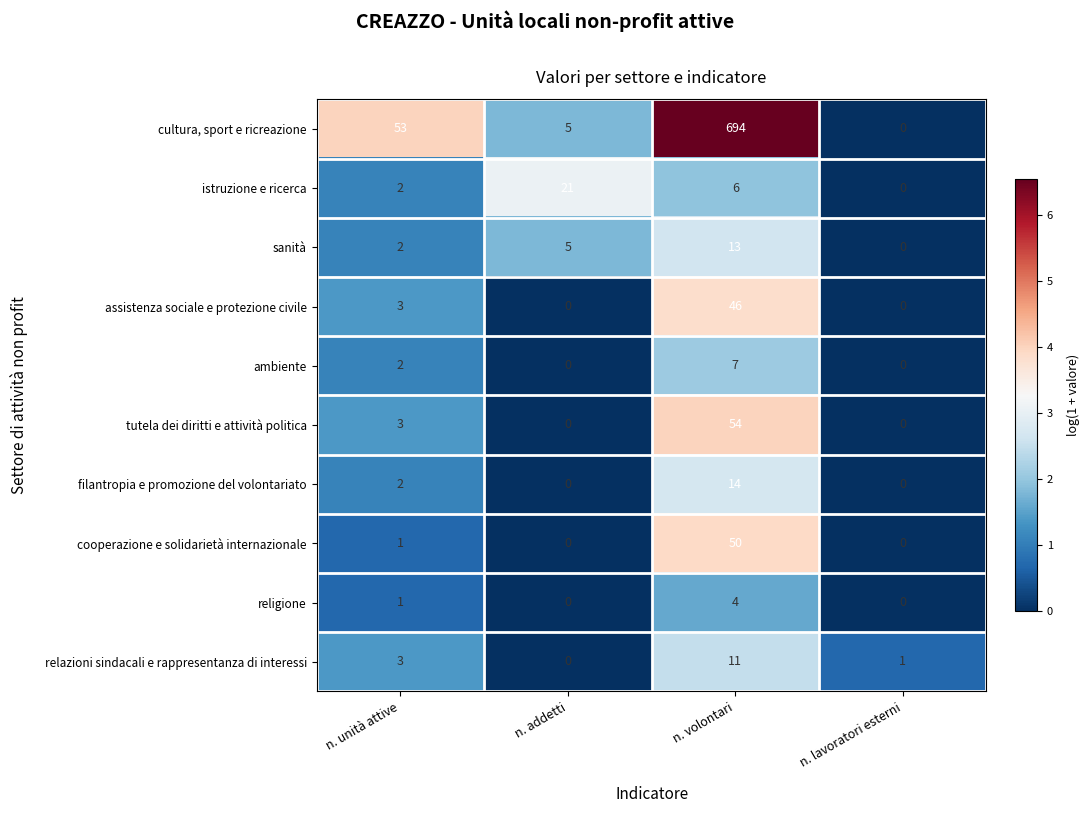

Which series has the widest spread of values?

cultura, sport e ricreazione